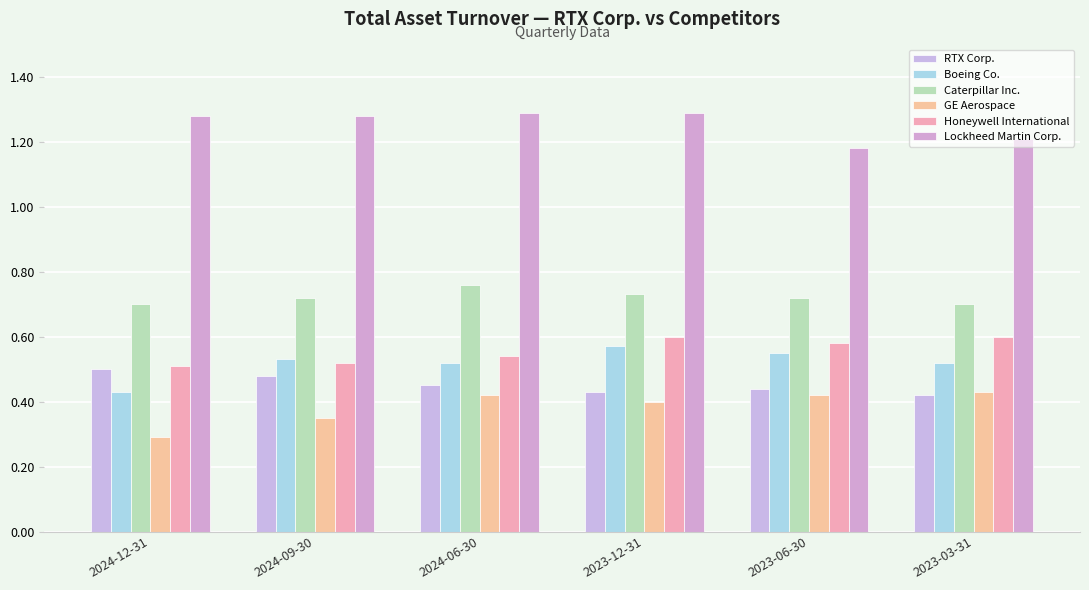

What is the difference between the maximum and minimum values in the RTX Corp. series?

0.1